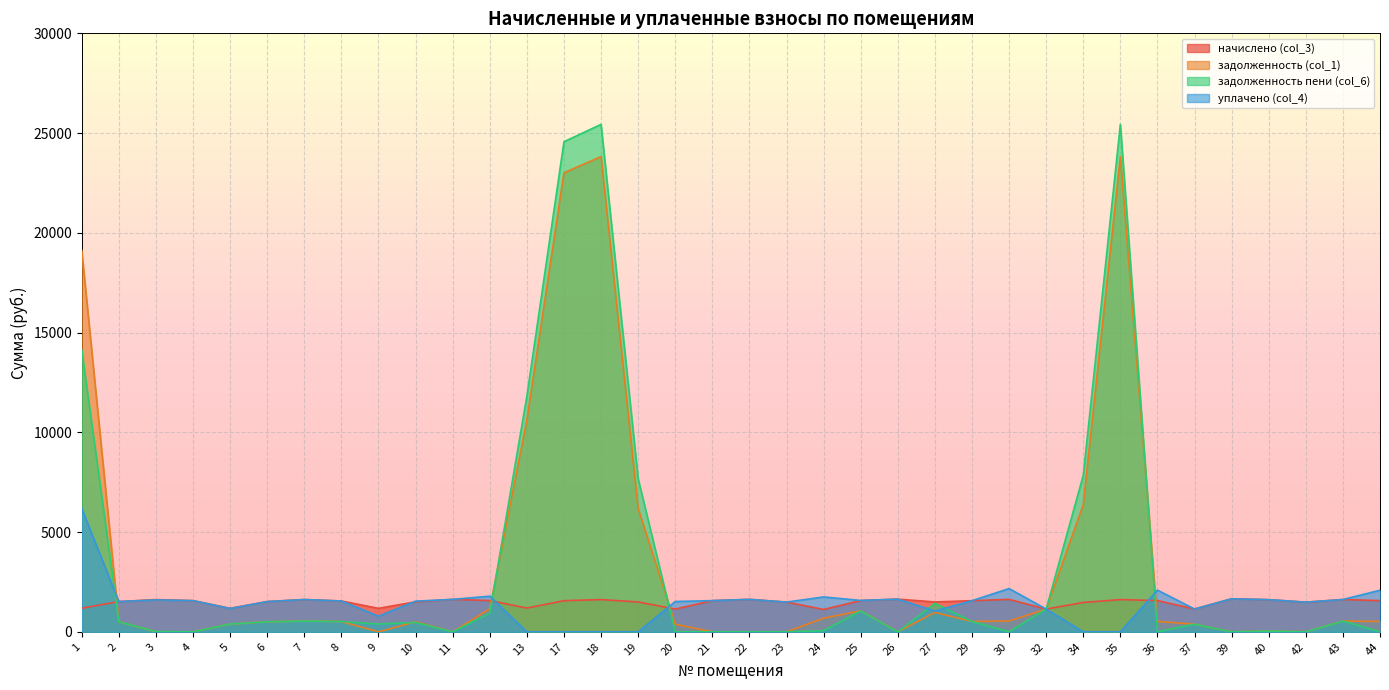

Where does the задолженность (col_1) series first go above 519?

1